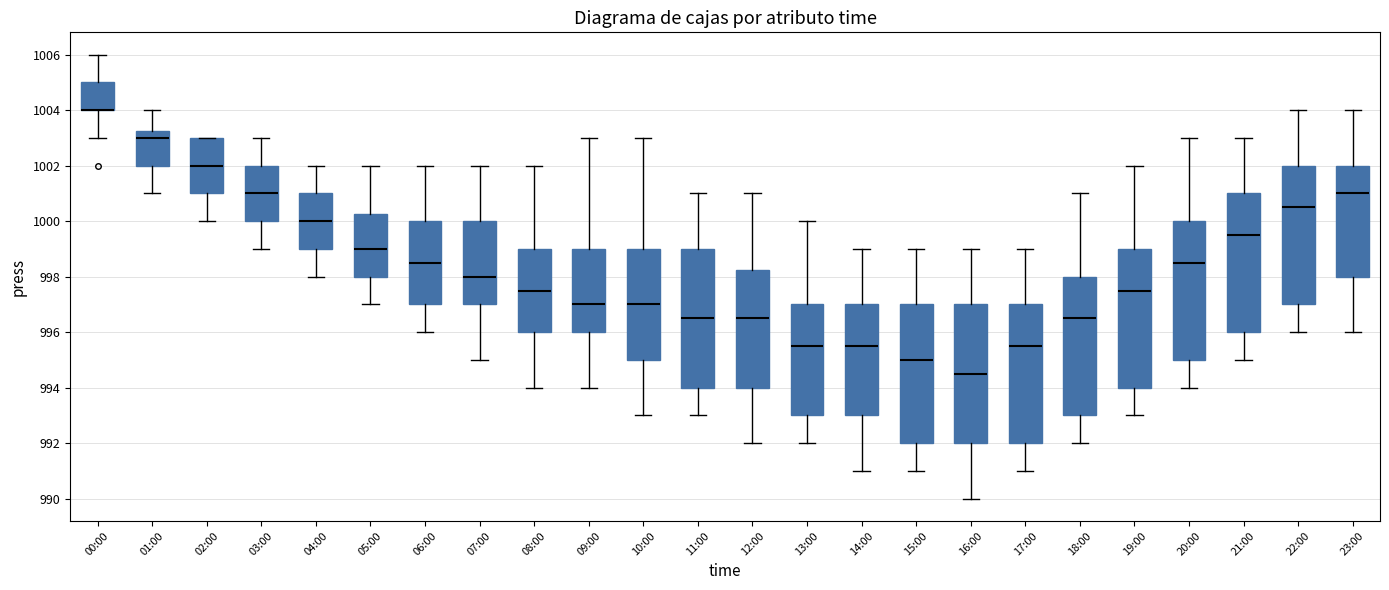

Reading left to right, transcribe this box plot: for each box, give where its median line is, the range the box spans, and where its two whiskers end, as read against the y-axis. The values are not printed on the chart, so give them approximately, as read against the axis.

00:00: median 1004.0 (drawn on the box's lower edge), box 1004.0 to 1005.0, whiskers 1003.0 to 1006.0
01:00: median 1003.0, box 1002.0 to 1003.2, whiskers 1001.0 to 1004.0
02:00: median 1002.0, box 1001.0 to 1003.0, whiskers 1000.0 to 1003.0
03:00: median 1001.0, box 1000.0 to 1002.0, whiskers 999.0 to 1003.0
04:00: median 1000.0, box 999.0 to 1001.0, whiskers 998.0 to 1002.0
05:00: median 999.0, box 998.0 to 1000.2, whiskers 997.0 to 1002.0
06:00: median 998.6, box 997.0 to 1000.0, whiskers 996.0 to 1002.0
07:00: median 998.0, box 997.0 to 1000.0, whiskers 995.0 to 1002.0
08:00: median 997.6, box 996.0 to 999.0, whiskers 994.0 to 1002.0
09:00: median 997.0, box 996.0 to 999.0, whiskers 994.0 to 1003.0
10:00: median 997.0, box 995.0 to 999.0, whiskers 993.0 to 1003.0
11:00: median 996.6, box 994.0 to 999.0, whiskers 993.0 to 1001.0
12:00: median 996.6, box 994.0 to 998.2, whiskers 992.0 to 1001.0
13:00: median 995.6, box 993.0 to 997.0, whiskers 992.0 to 1000.0
14:00: median 995.6, box 993.0 to 997.0, whiskers 991.0 to 999.0
15:00: median 995.0, box 992.0 to 997.0, whiskers 991.0 to 999.0
16:00: median 994.6, box 992.0 to 997.0, whiskers 990.0 to 999.0
17:00: median 995.6, box 992.0 to 997.0, whiskers 991.0 to 999.0
18:00: median 996.6, box 993.0 to 998.0, whiskers 992.0 to 1001.0
19:00: median 997.6, box 994.0 to 999.0, whiskers 993.0 to 1002.0
20:00: median 998.6, box 995.0 to 1000.0, whiskers 994.0 to 1003.0
21:00: median 999.6, box 996.0 to 1001.0, whiskers 995.0 to 1003.0
22:00: median 1000.6, box 997.0 to 1002.0, whiskers 996.0 to 1004.0
23:00: median 1001.0, box 998.0 to 1002.0, whiskers 996.0 to 1004.0